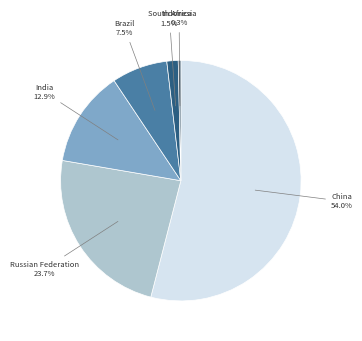

What portion of the pie excludes Russian Federation?

76.3%